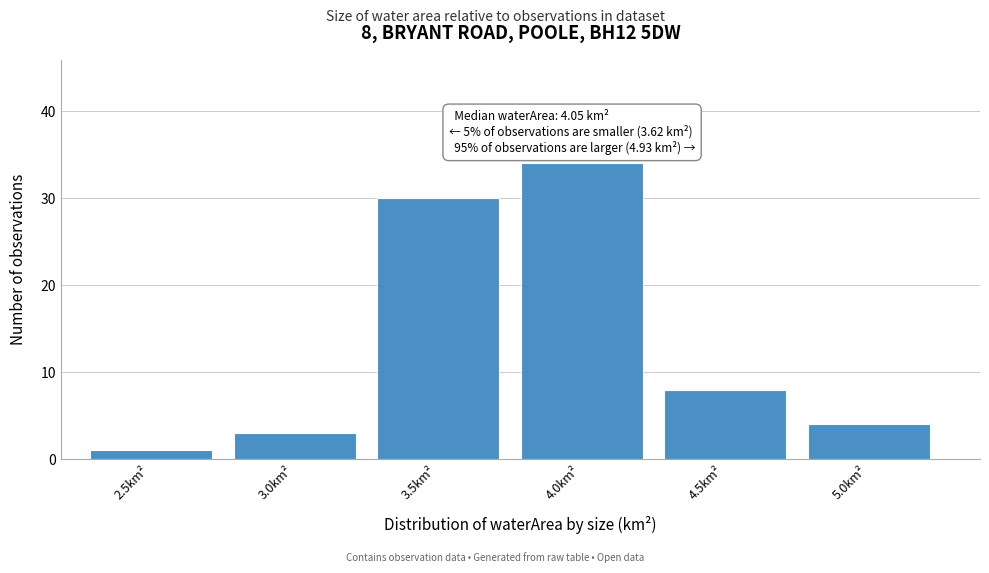

Reading right to left, extract all data points from this chart.

4	8	34	30	3	1